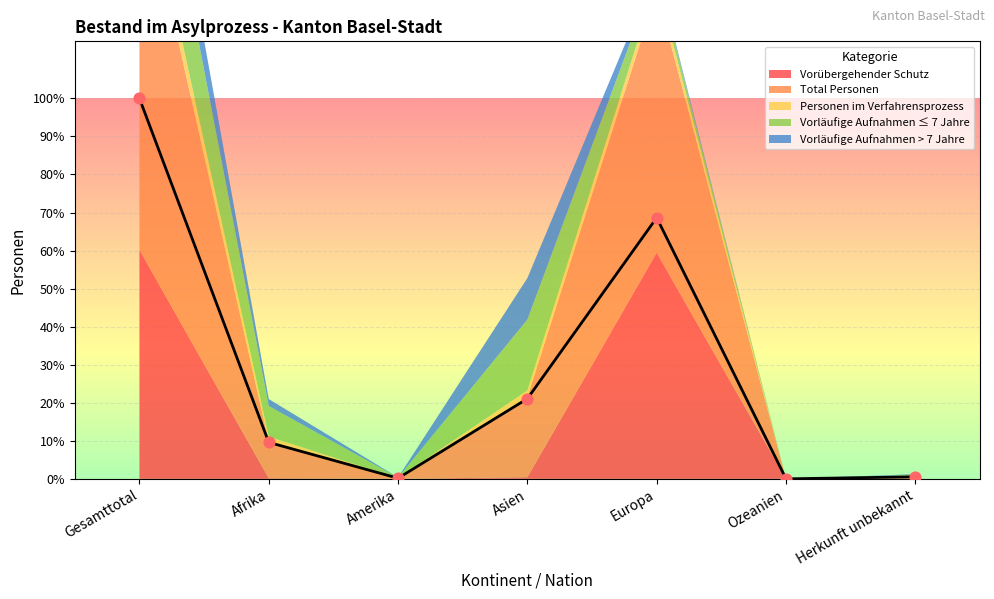

Which series has the largest total across all categories?

Total Personen